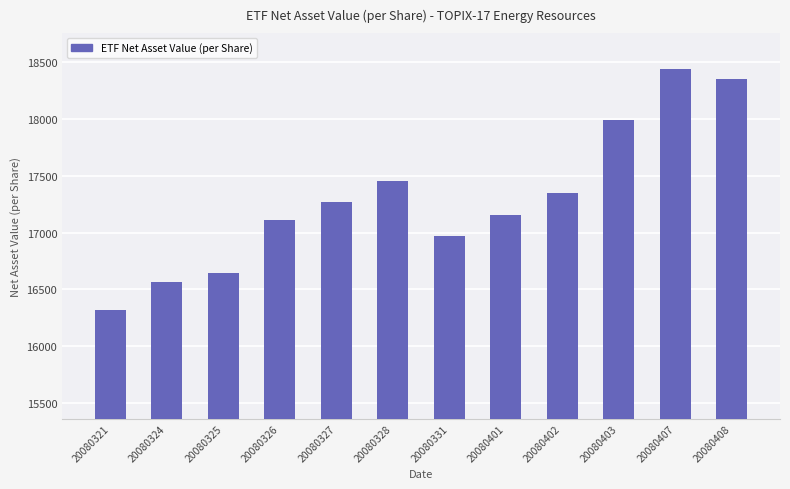

Reading left to right, transcribe all the data shown in this chart.

20080321=16317.9	20080324=16564.5	20080325=16648.9	20080326=17111.9	20080327=17269.7	20080328=17455.5	20080331=16965.0	20080401=17153.9	20080402=17349.6	20080403=17986.6	20080407=18432.6	20080408=18345.6